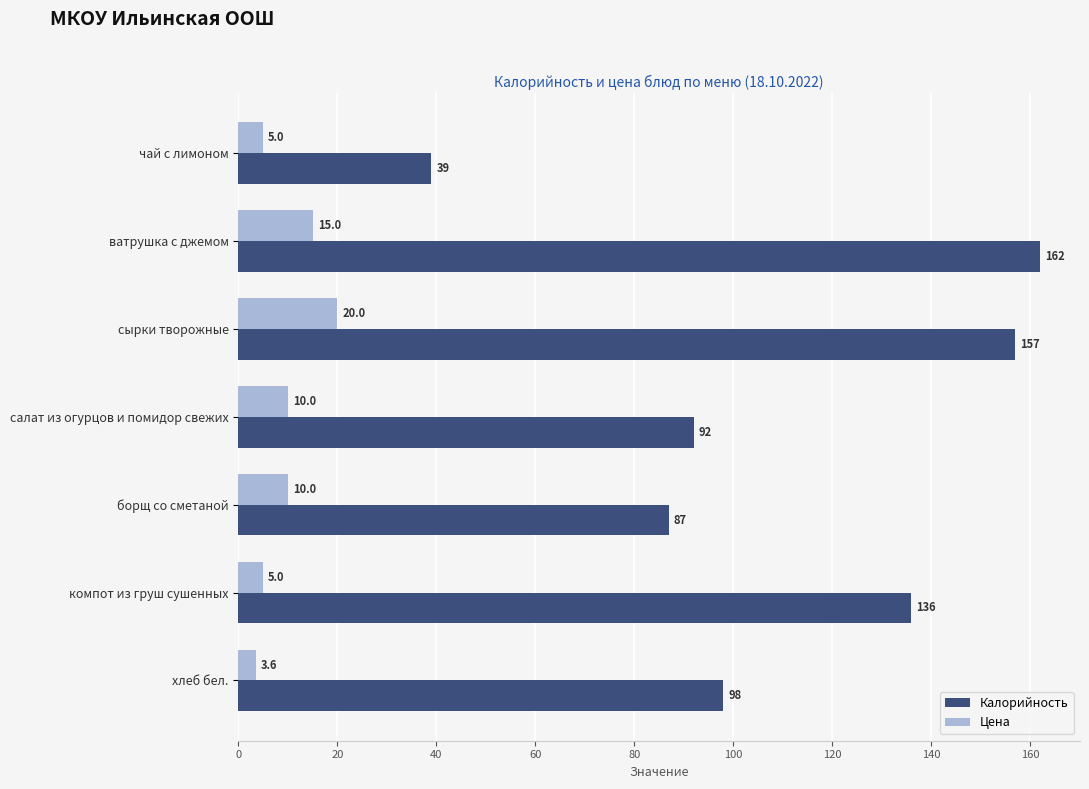

How many series are shown in this chart?

2